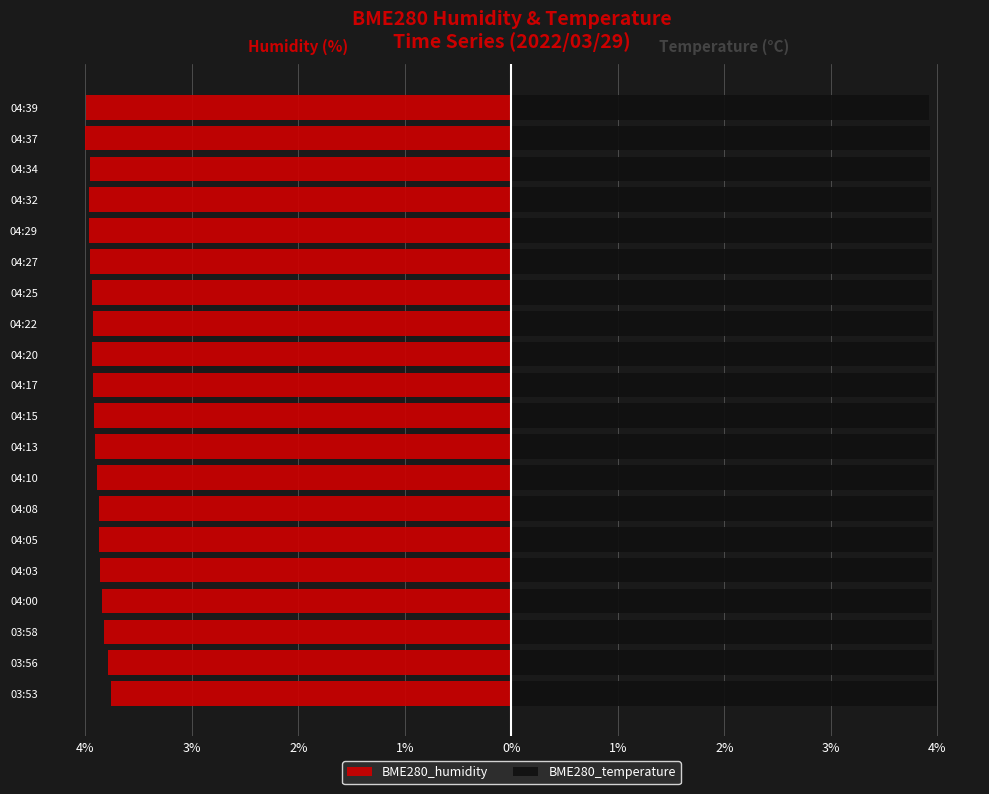

Between 04:17 and 03:56, which is larger?

03:56